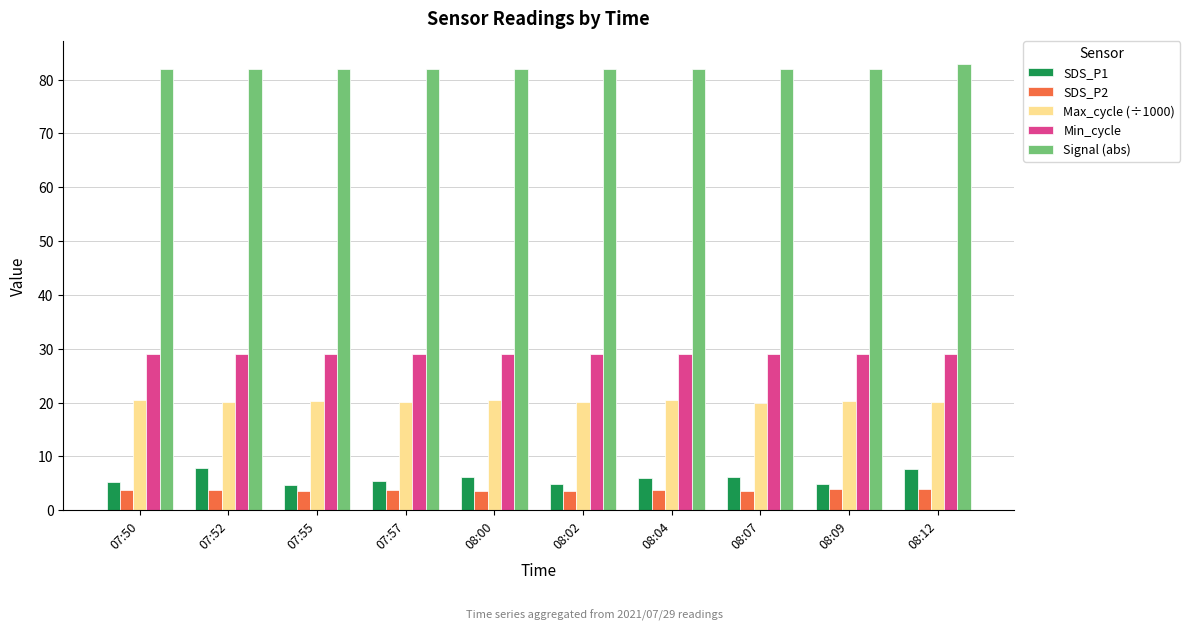

Which series has the largest range (max minus min)?

SDS_P1